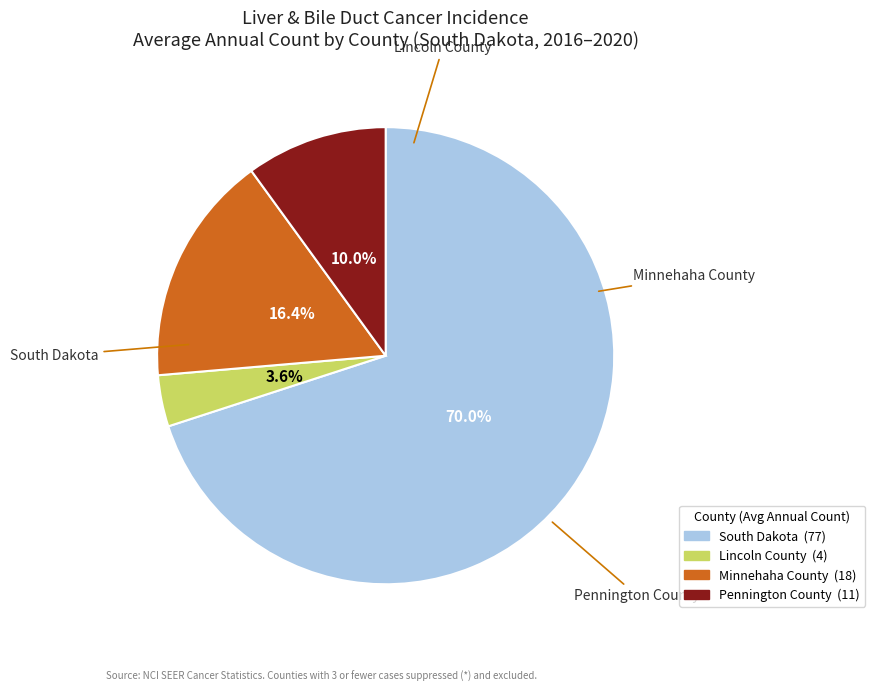

Is there a majority slice in this chart?

Yes